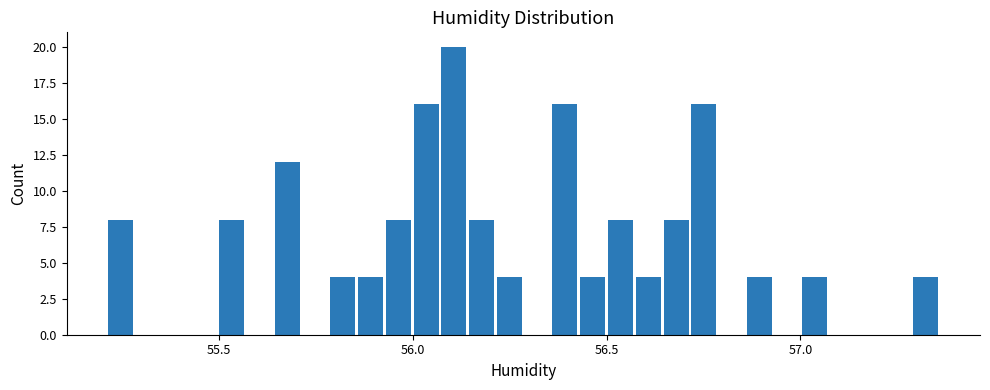

Around what value on the x-axis is the tallest bar? Give the approximate position of its centre, as read against the axis.

56.10